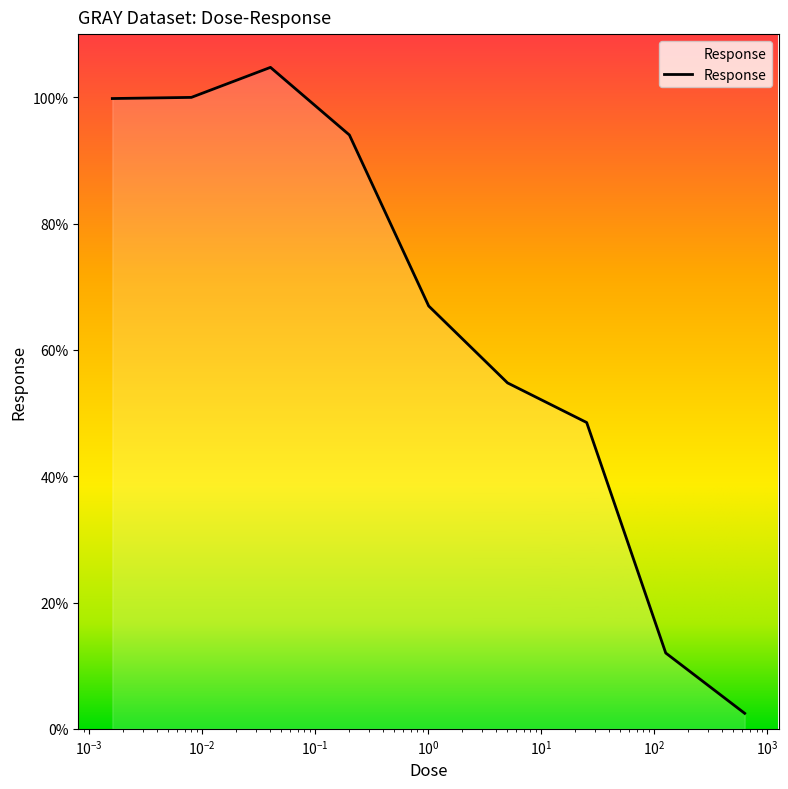

What is the maximum value shown in the chart?

104.7